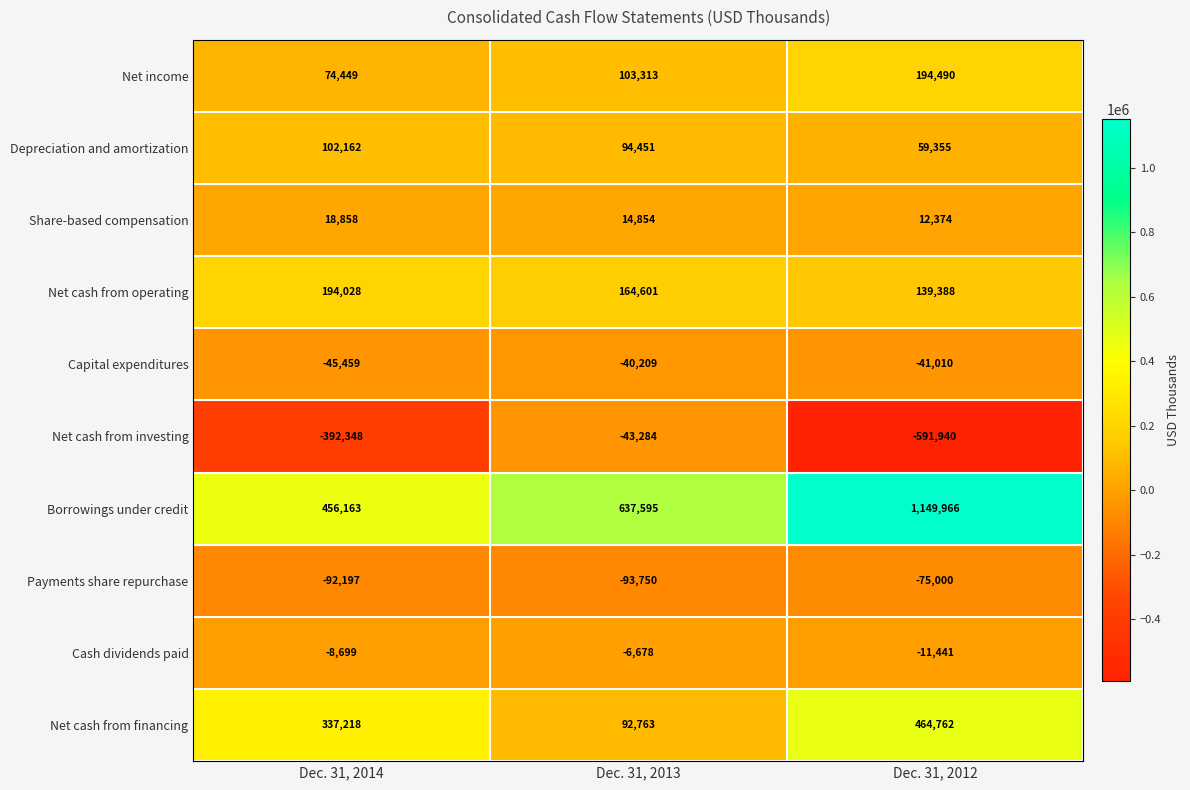

What is the difference between the Cash dividends paid values at Dec. 31, 2012 and Dec. 31, 2014?

2742